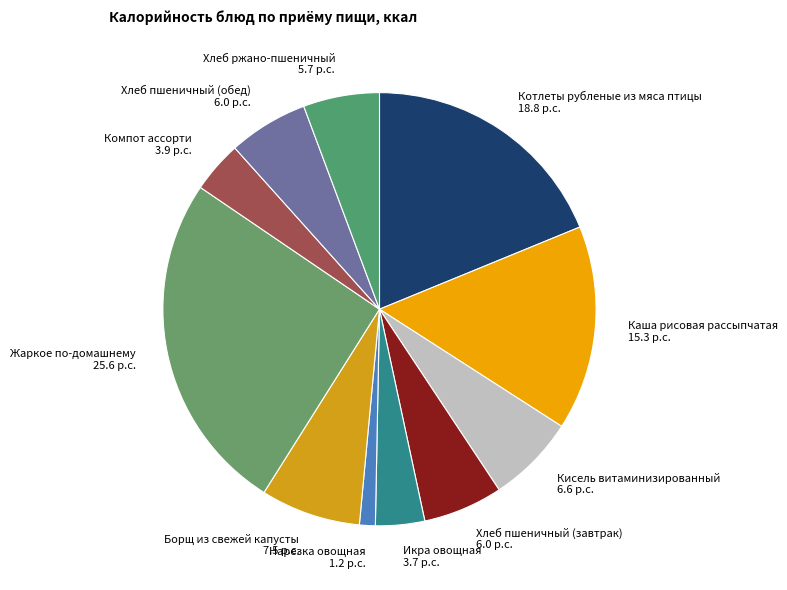

Which category has the biggest portion of the pie?

Жаркое по-домашнему